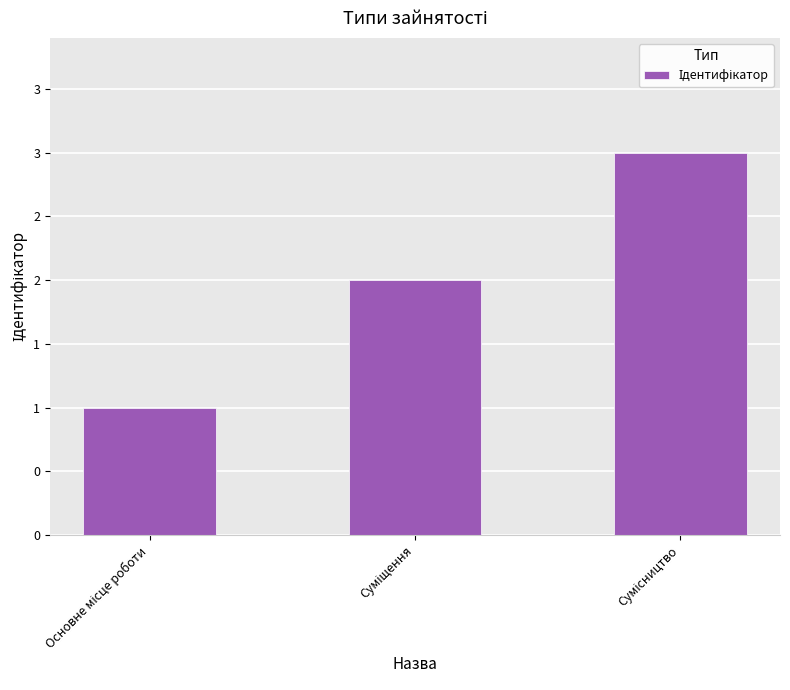

Approximately how many times larger is the value at Сумісництво compared to Суміщення?

1.5